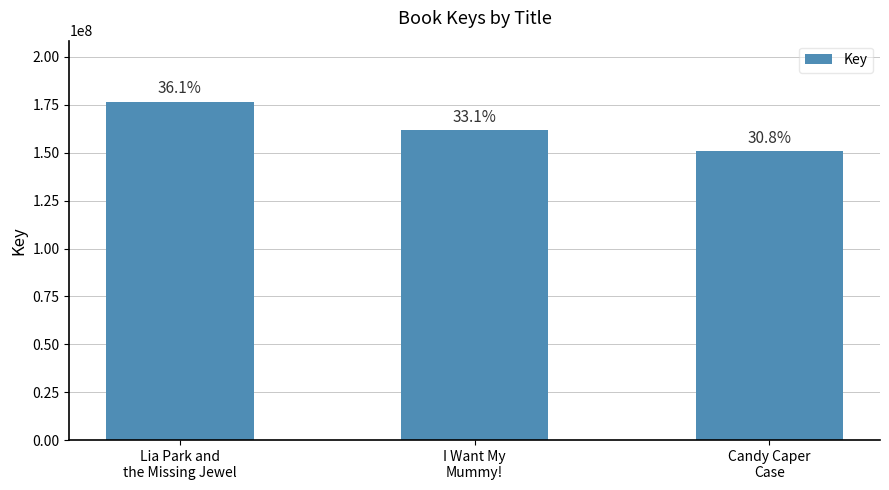

What is the ratio of the value at Lia Park and
the Missing Jewel to the value at I Want My
Mummy!?

1.1